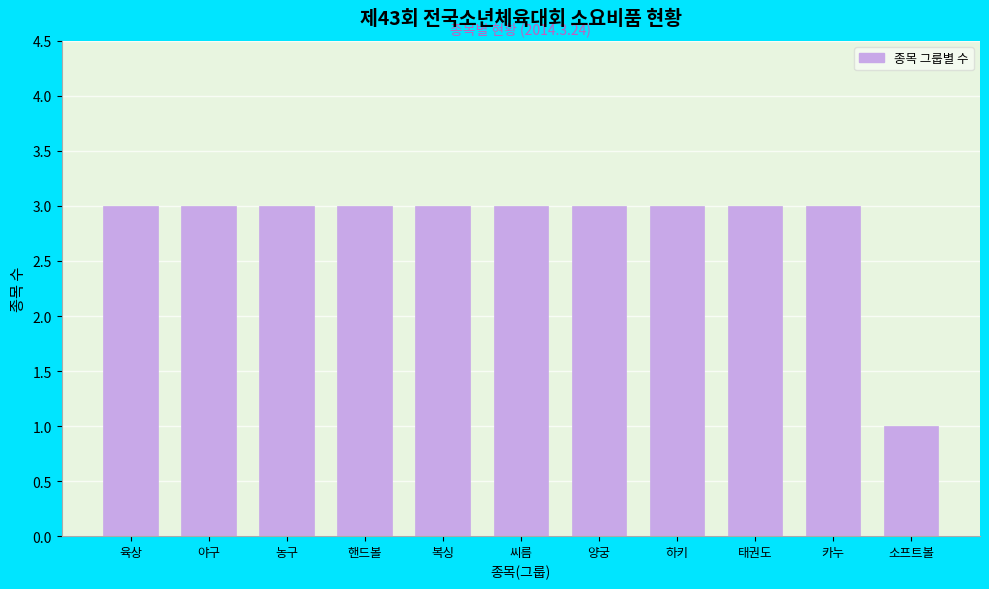

Reading left to right, what are all the values shown in this chart?

3	3	3	3	3	3	3	3	3	3	1